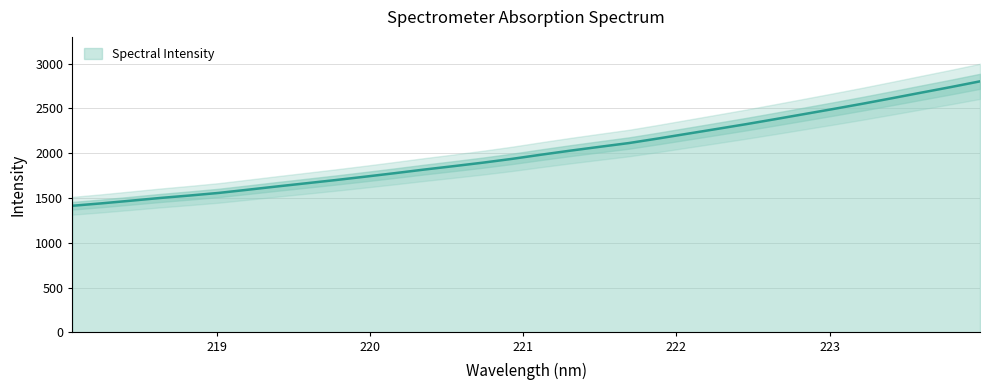

How many values are below 1983?

16